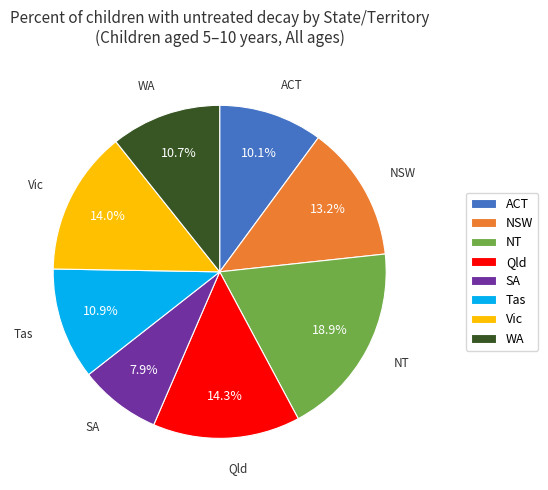

What is the ratio of the value at Tas to the value at Vic?

0.8